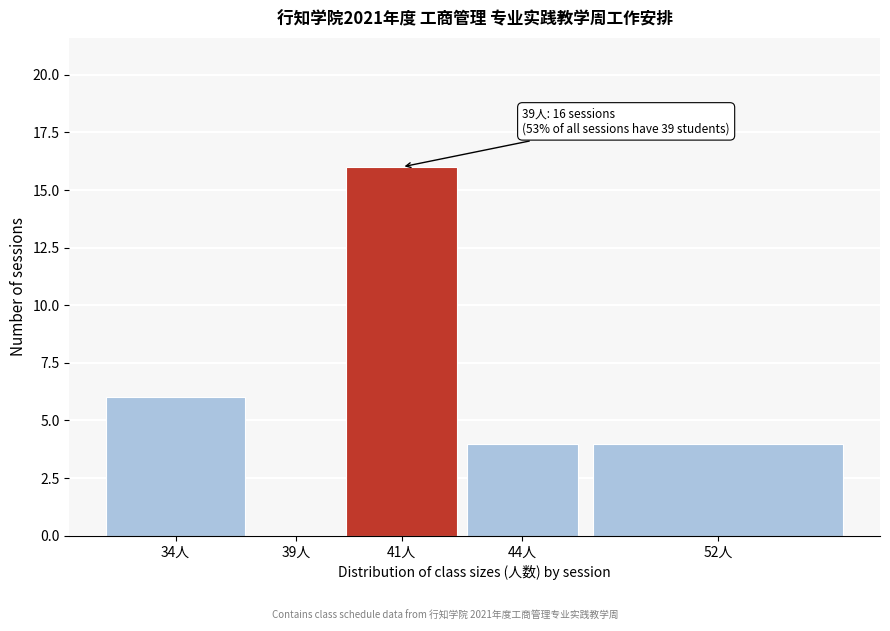

Reading left to right, what are all the values shown in this chart?

34人=6	39人=0	41人=16	44人=4	52人=4